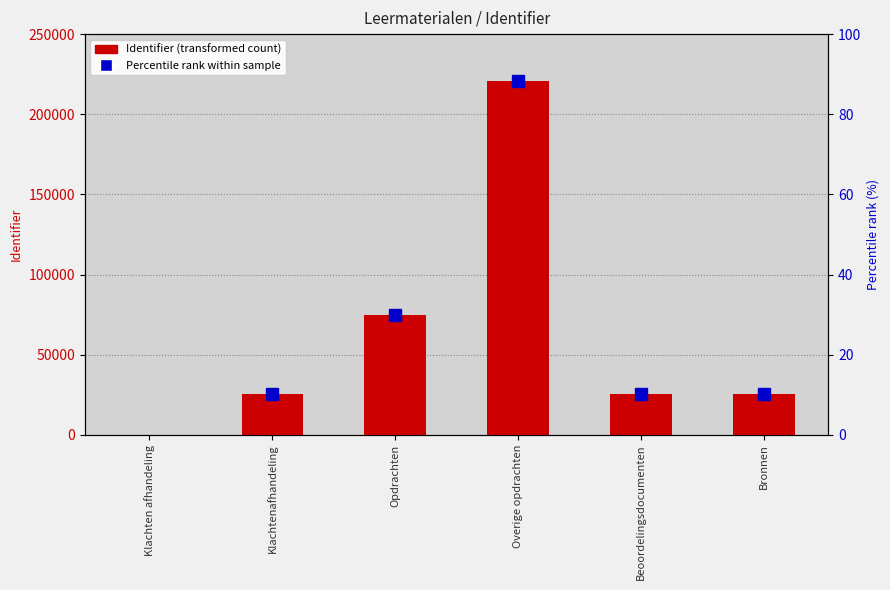

Reading right to left, extract all data points from this chart.

25736	25734	220517	74896	25730	0